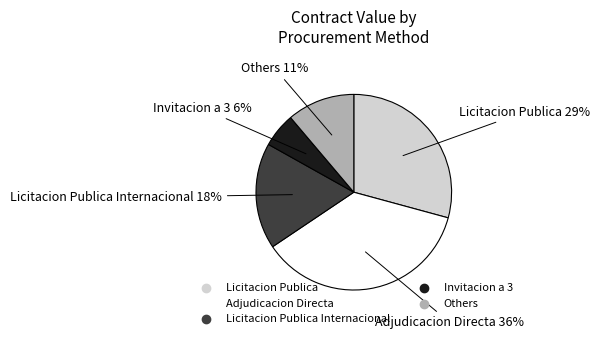

Does any single category account for the majority?

No